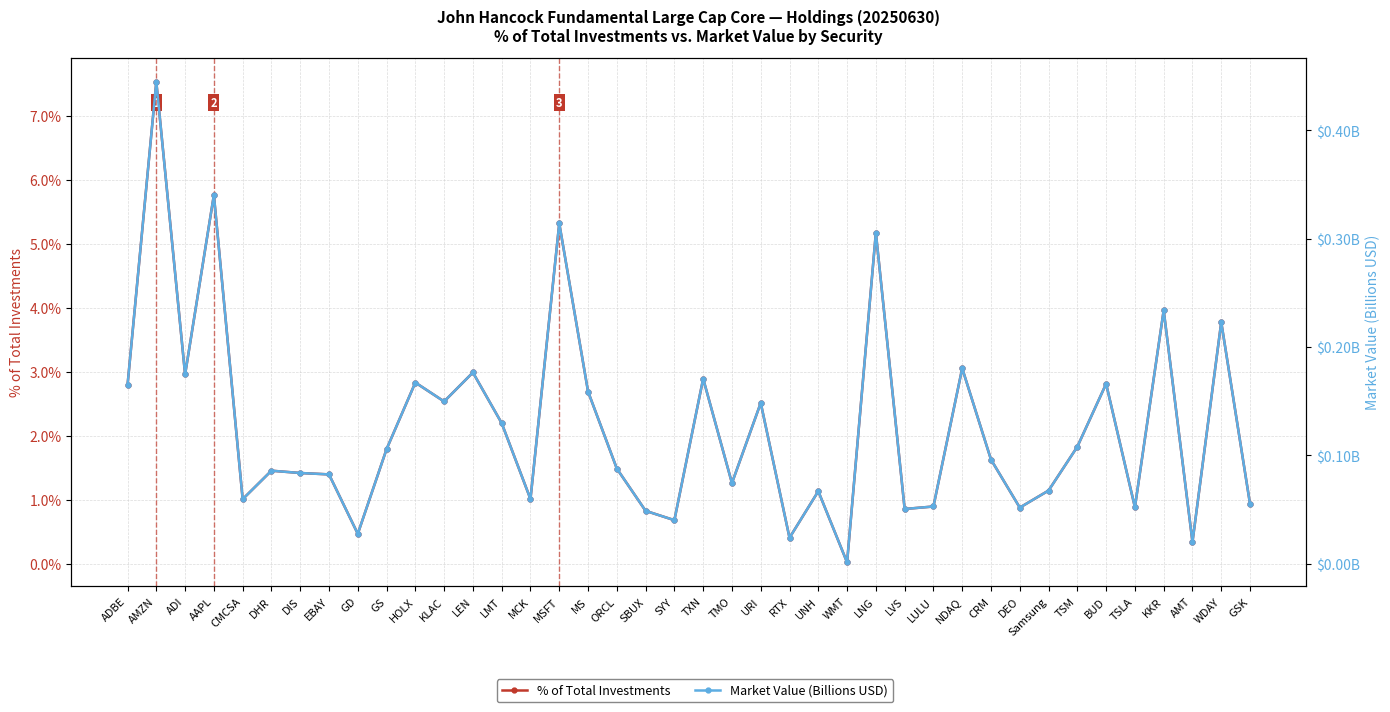

Does the chart display data point markers on the line(s)?

Yes